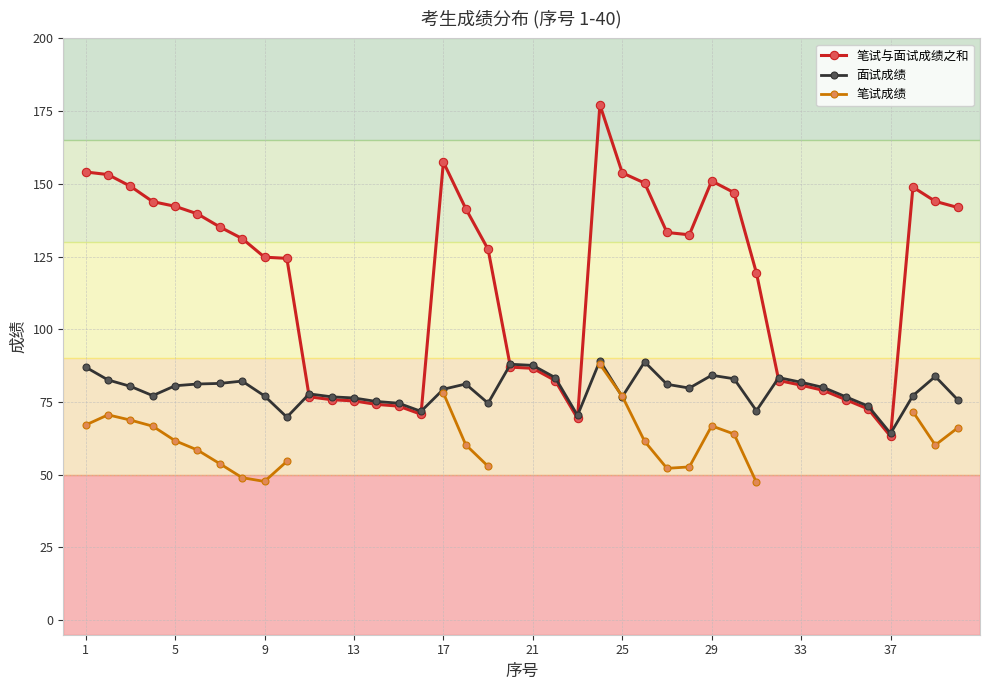

True or false: 面试成绩 has more than 2 points higher than both neighbors.

True